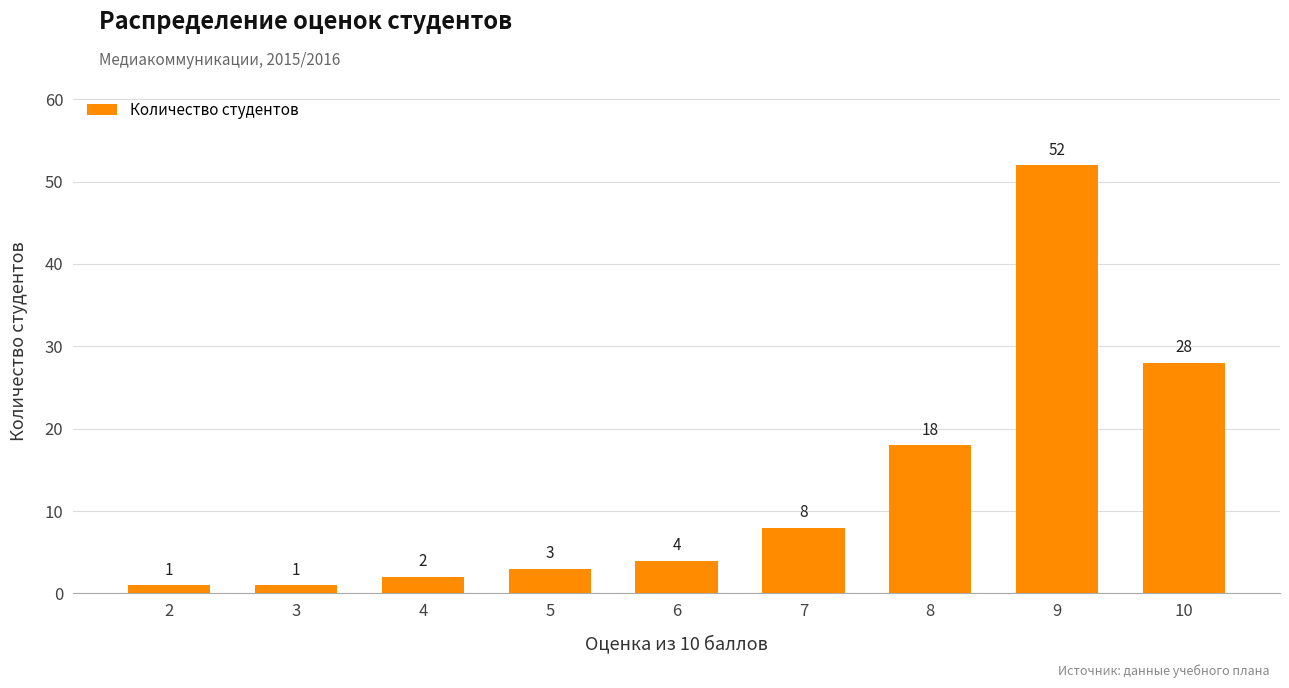

How many distinct data groups are displayed?

1